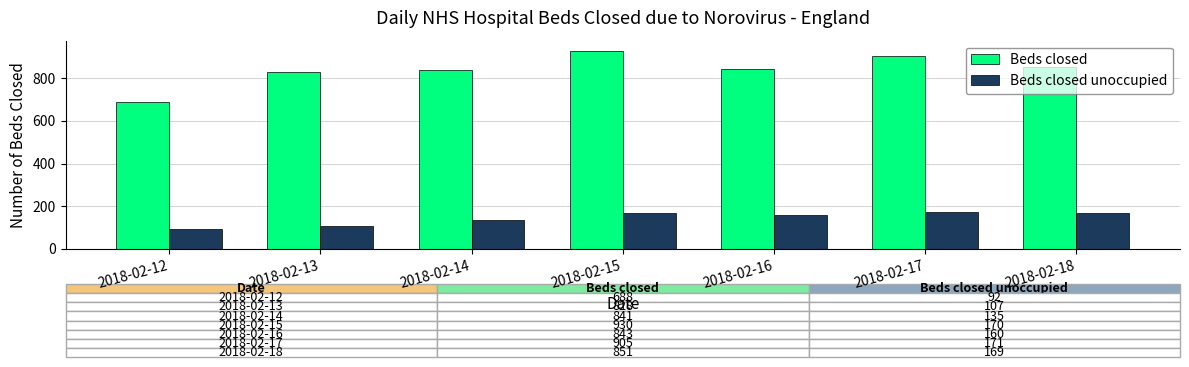

What is the difference between the highest and lowest values at 2018-02-18?

682